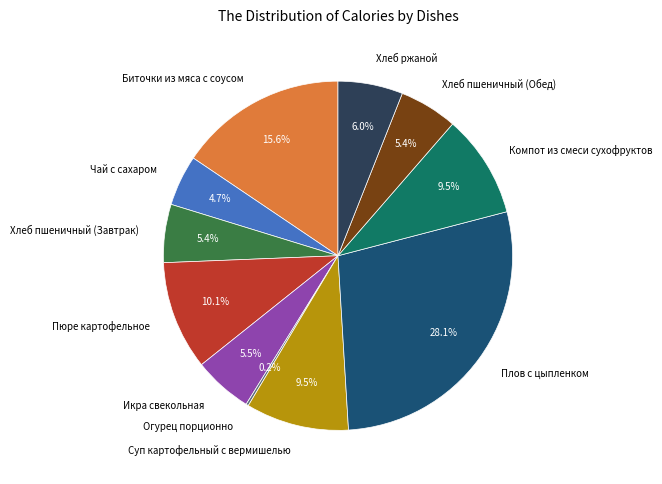

Is there a majority slice in this chart?

No